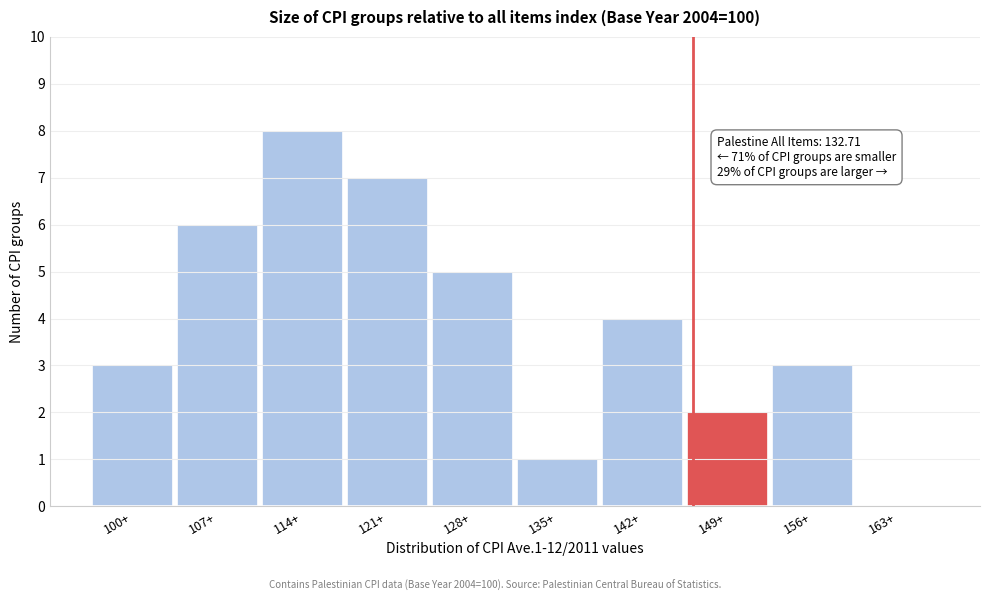

Reading left to right, transcribe all the data shown in this chart.

100+=3	107+=6	114+=8	121+=7	128+=5	135+=1	142+=4	149+=2	156+=3	163+=0